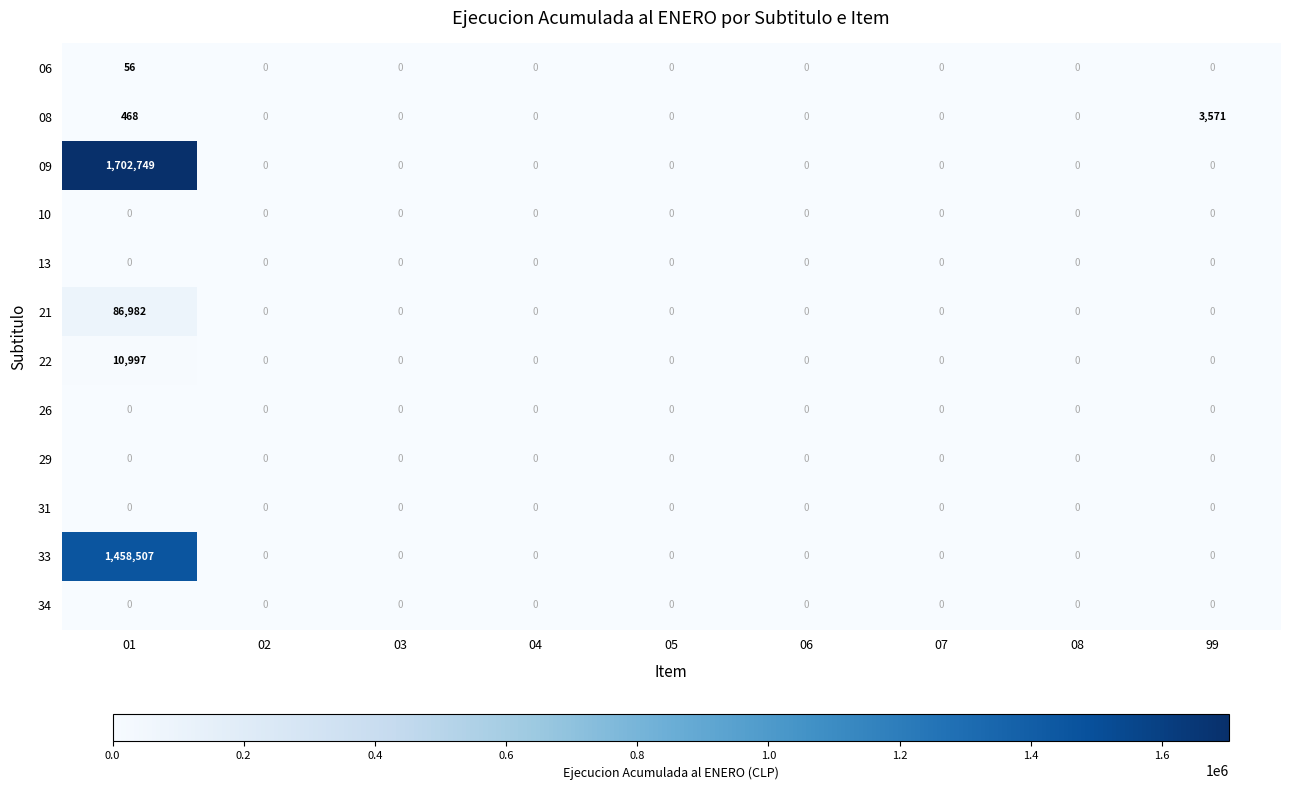

The 26 series shows 0 at 07. True or false?

True